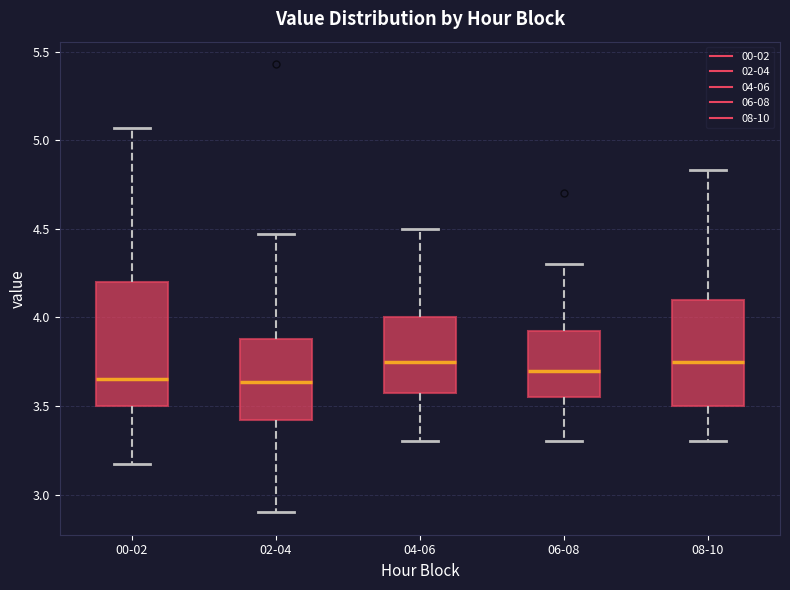

Comparing the boxes themselves (not the whiskers), which one is the tallest?

00-02